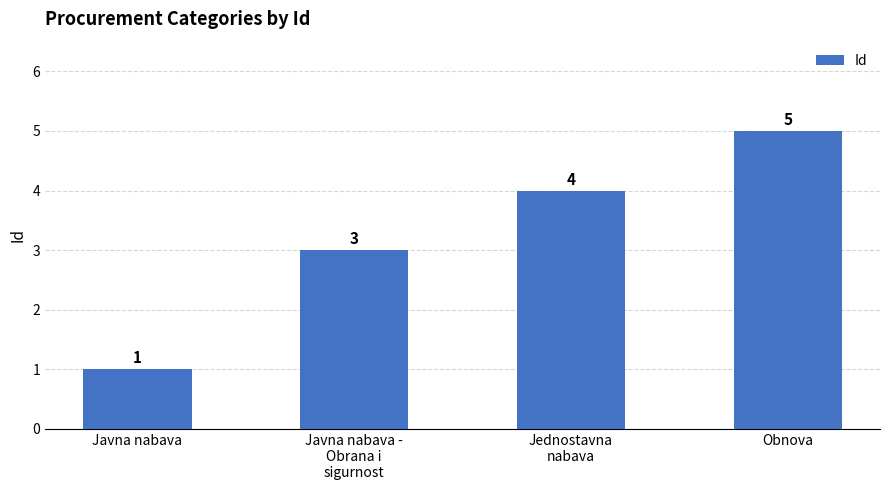

Reading right to left, what are all the values shown in this chart?

Obnova=5	Jednostavna
nabava=4	Javna nabava -
Obrana i
sigurnost=3	Javna nabava=1